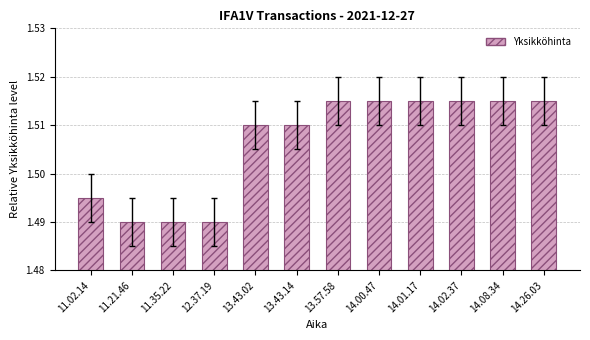

Which has a higher value, 12.37.19 or 13.43.14?

13.43.14